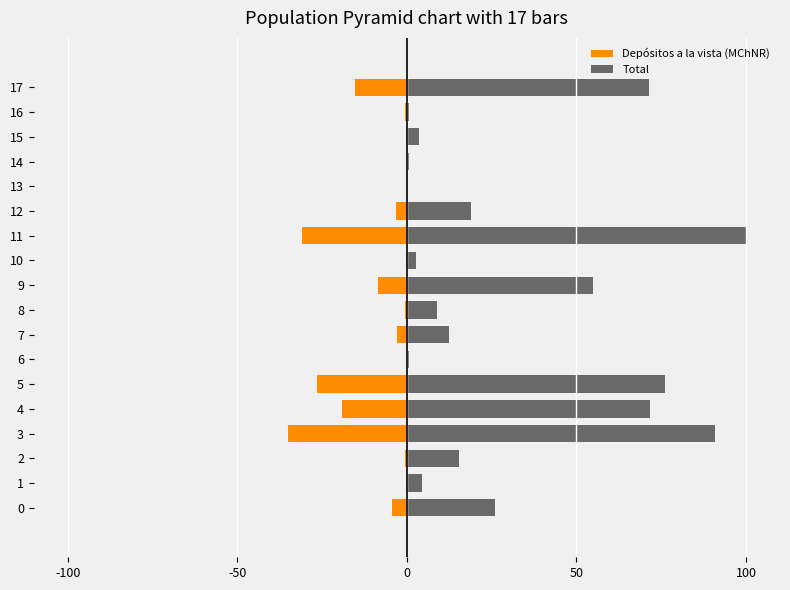

The value of Total at 7 is 12.4. True or false?

True